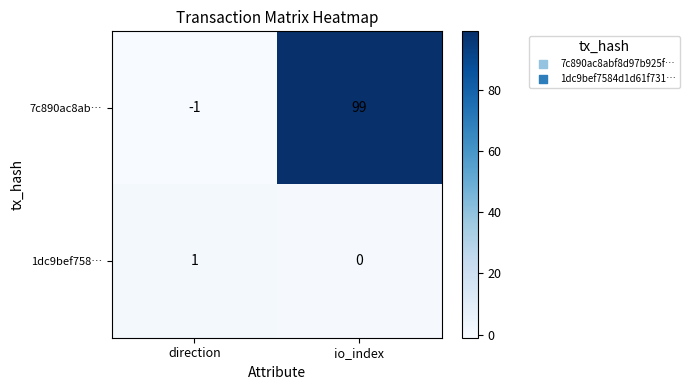

Between direction and io_index, which series saw the biggest shift?

7c890ac8ab…